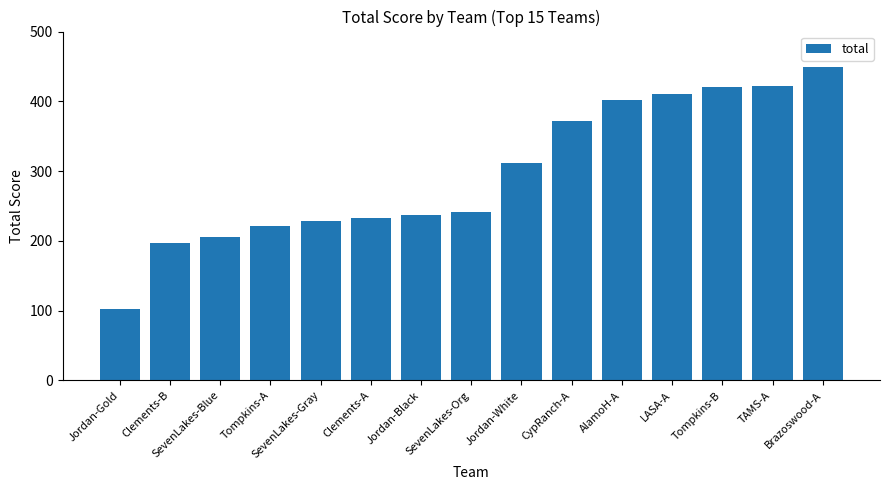

Between TAMS-A and SevenLakes-Gray, which is larger?

TAMS-A